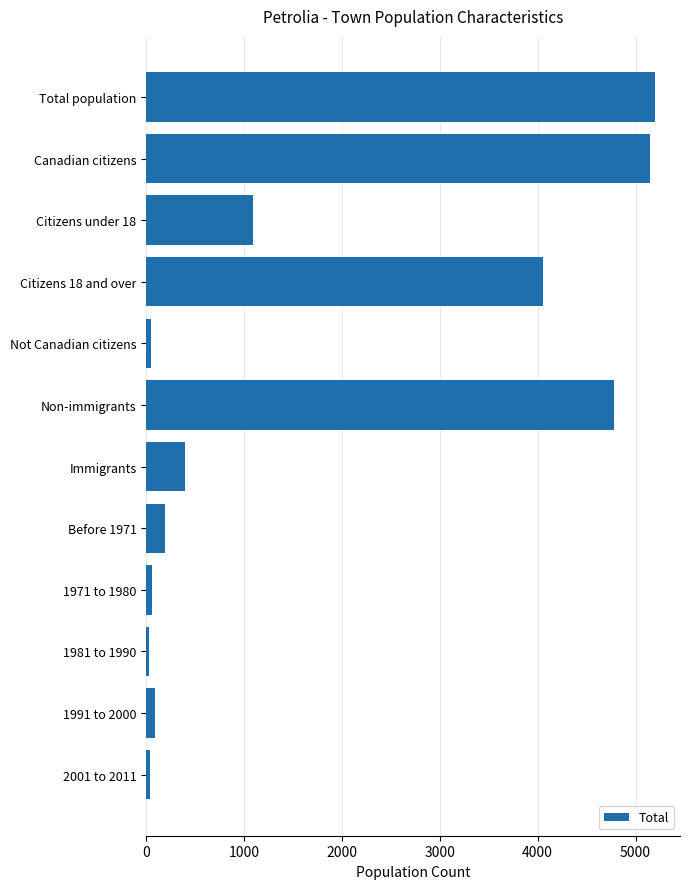

How many bars are there in total?

12